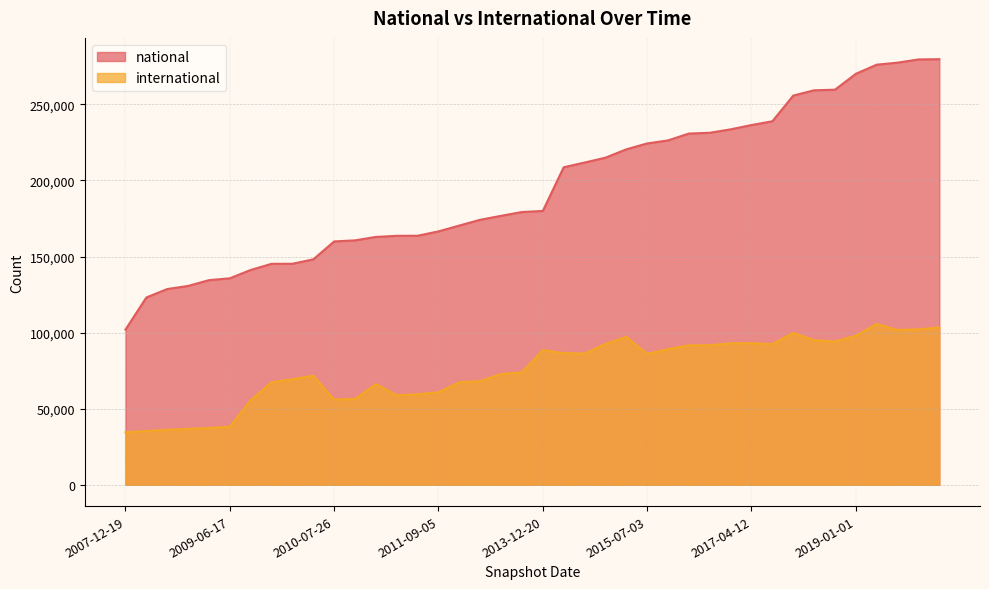

Does the chart display data point markers on the line(s)?

No